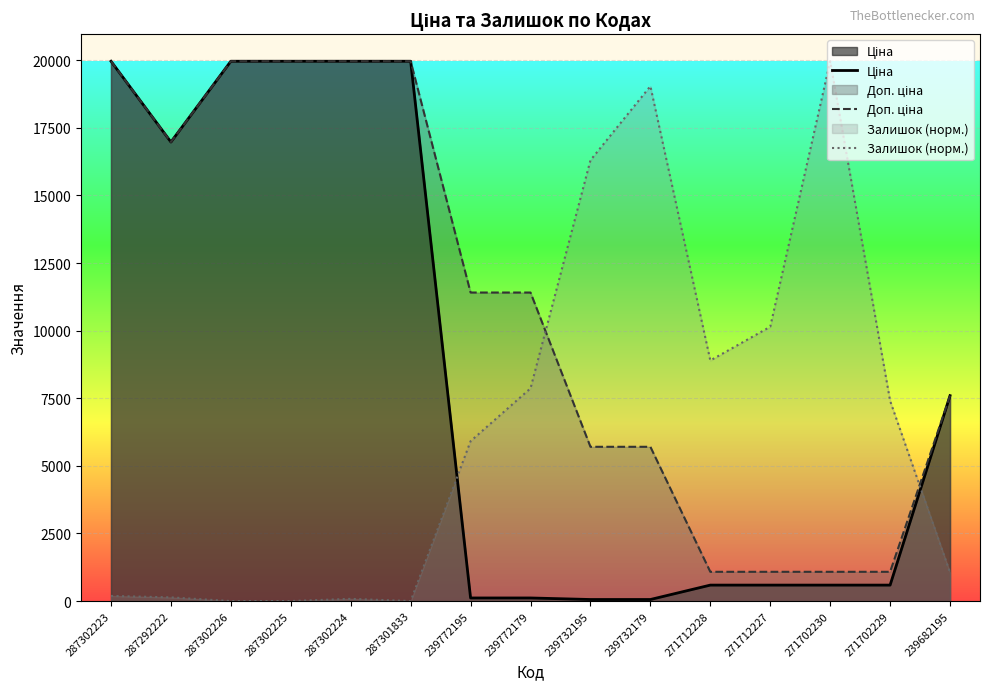

Which series ends up on top after the final intersection of Ціна and Залишок (норм.)?

Ціна